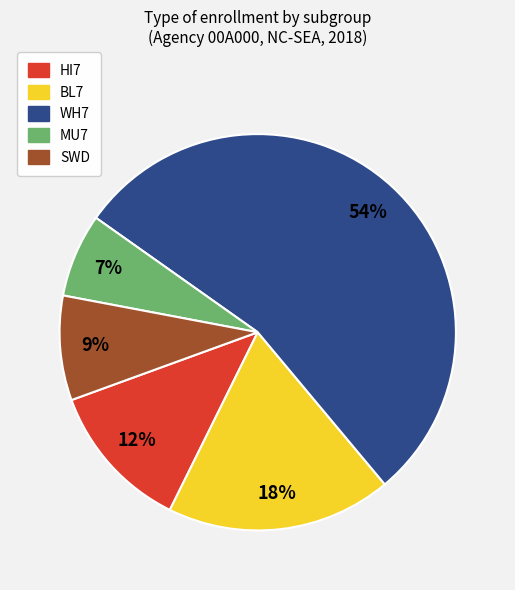

Count the number of slices in the pie.

5